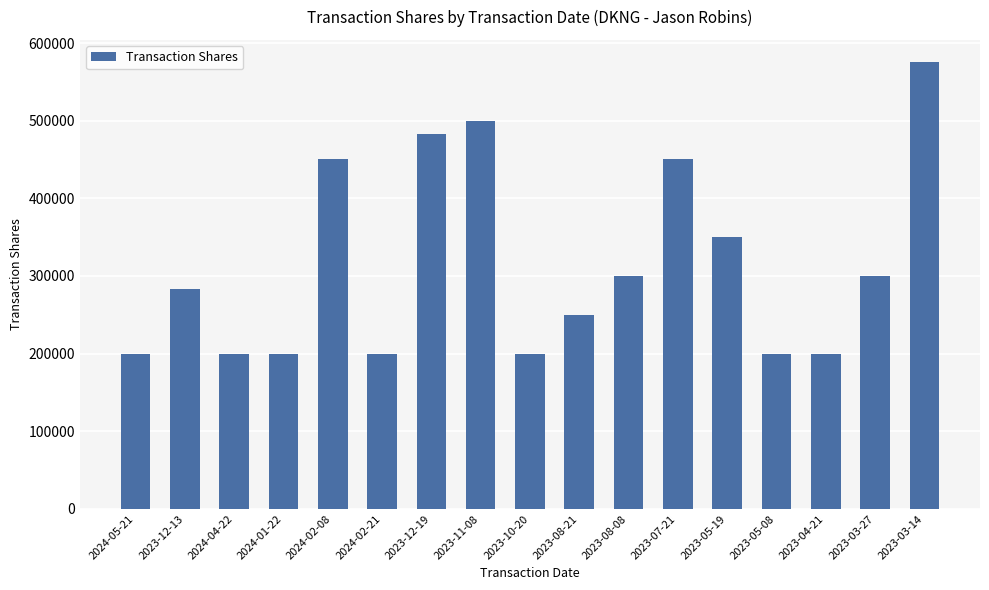

Reading left to right, what are all the values shown in this chart?

2024-05-21=200000	2023-12-13=283000	2024-04-22=200000	2024-01-22=200000	2024-02-08=450000	2024-02-21=200000	2023-12-19=483450	2023-11-08=500000	2023-10-20=200000	2023-08-21=250000	2023-08-08=300000	2023-07-21=450000	2023-05-19=350000	2023-05-08=200000	2023-04-21=200000	2023-03-27=300000	2023-03-14=575301